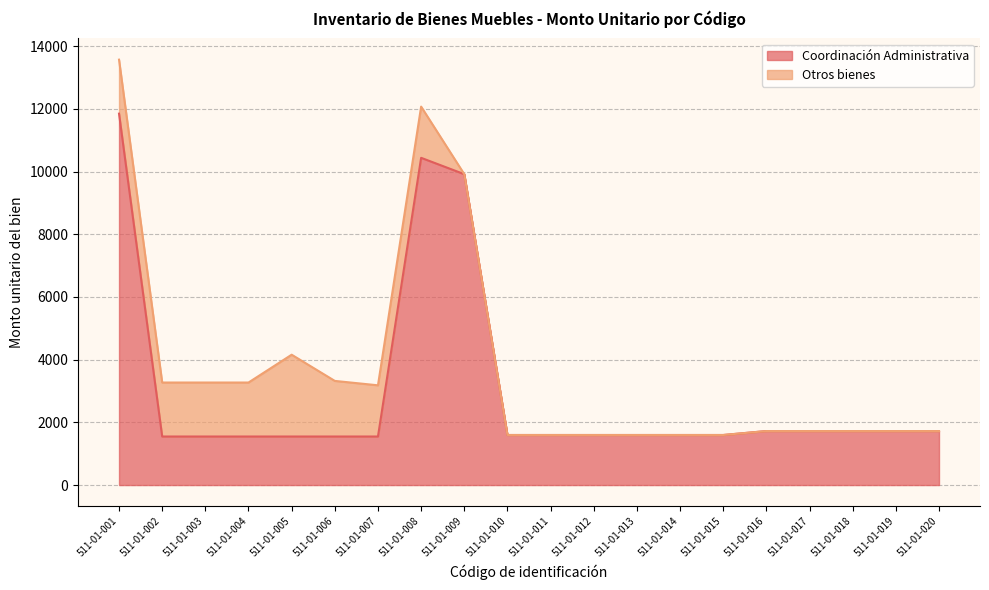

Rank the categories by value from lowest to highest.

511-01-002, 511-01-003, 511-01-004, 511-01-005, 511-01-006, 511-01-007, 511-01-010, 511-01-011, 511-01-012, 511-01-013, 511-01-014, 511-01-015, 511-01-016, 511-01-017, 511-01-018, 511-01-019, 511-01-020, 511-01-009, 511-01-008, 511-01-001